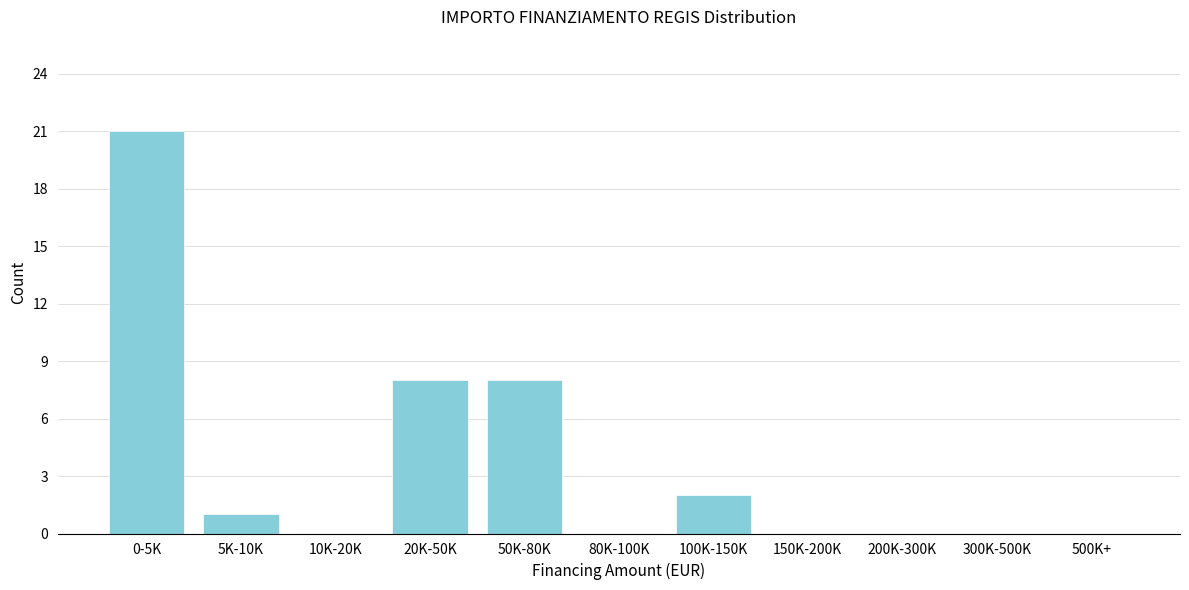

Reading right to left, list all the values displayed in this chart.

500K+=0	300K-500K=0	200K-300K=0	150K-200K=0	100K-150K=2	80K-100K=0	50K-80K=8	20K-50K=8	10K-20K=0	5K-10K=1	0-5K=21